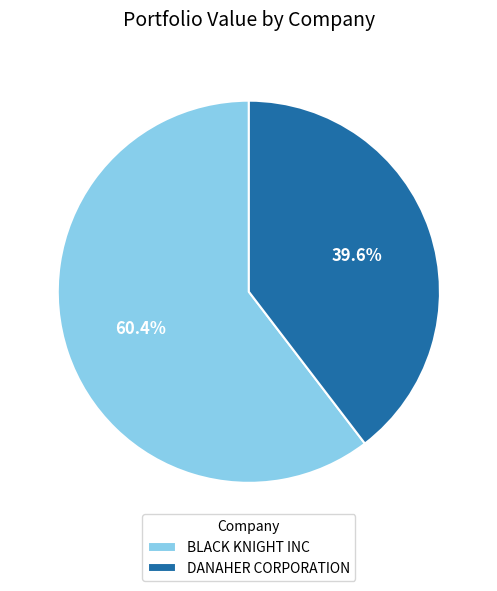

How many slices are in this pie chart?

2